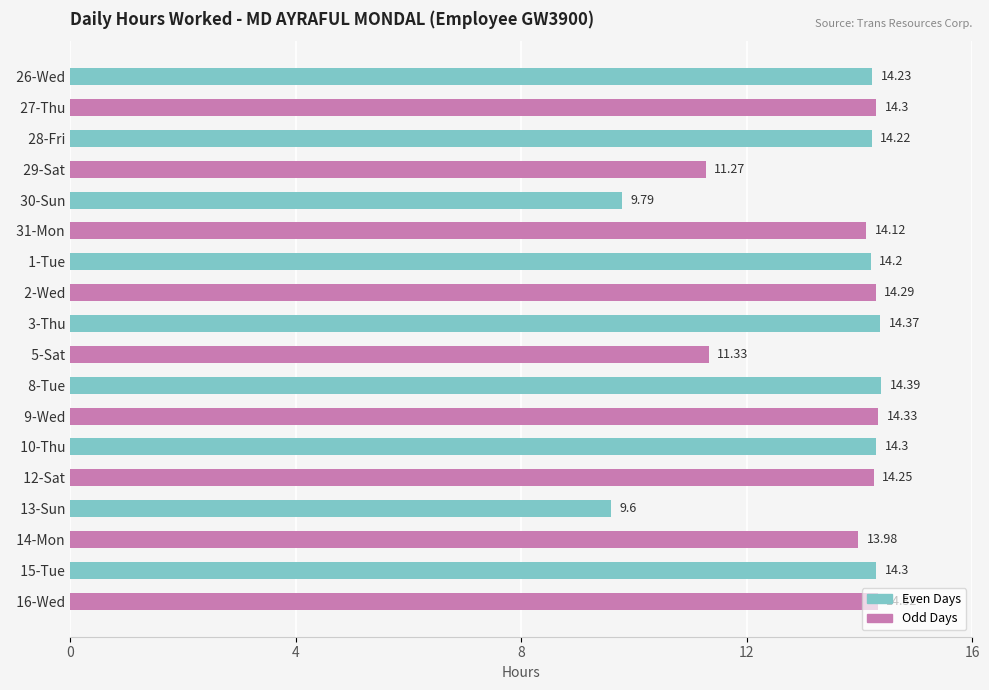

Approximately how many times larger is the value at   8-Tue compared to   27-Thu?

1.0